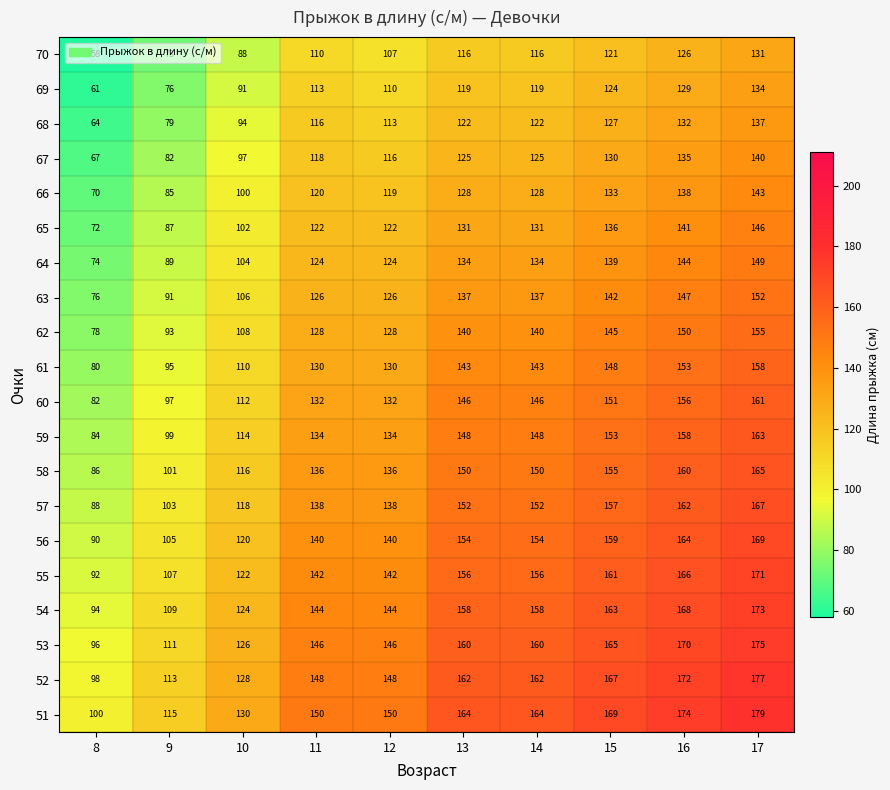

What is the difference between the 51 values at 9 and 10?

15